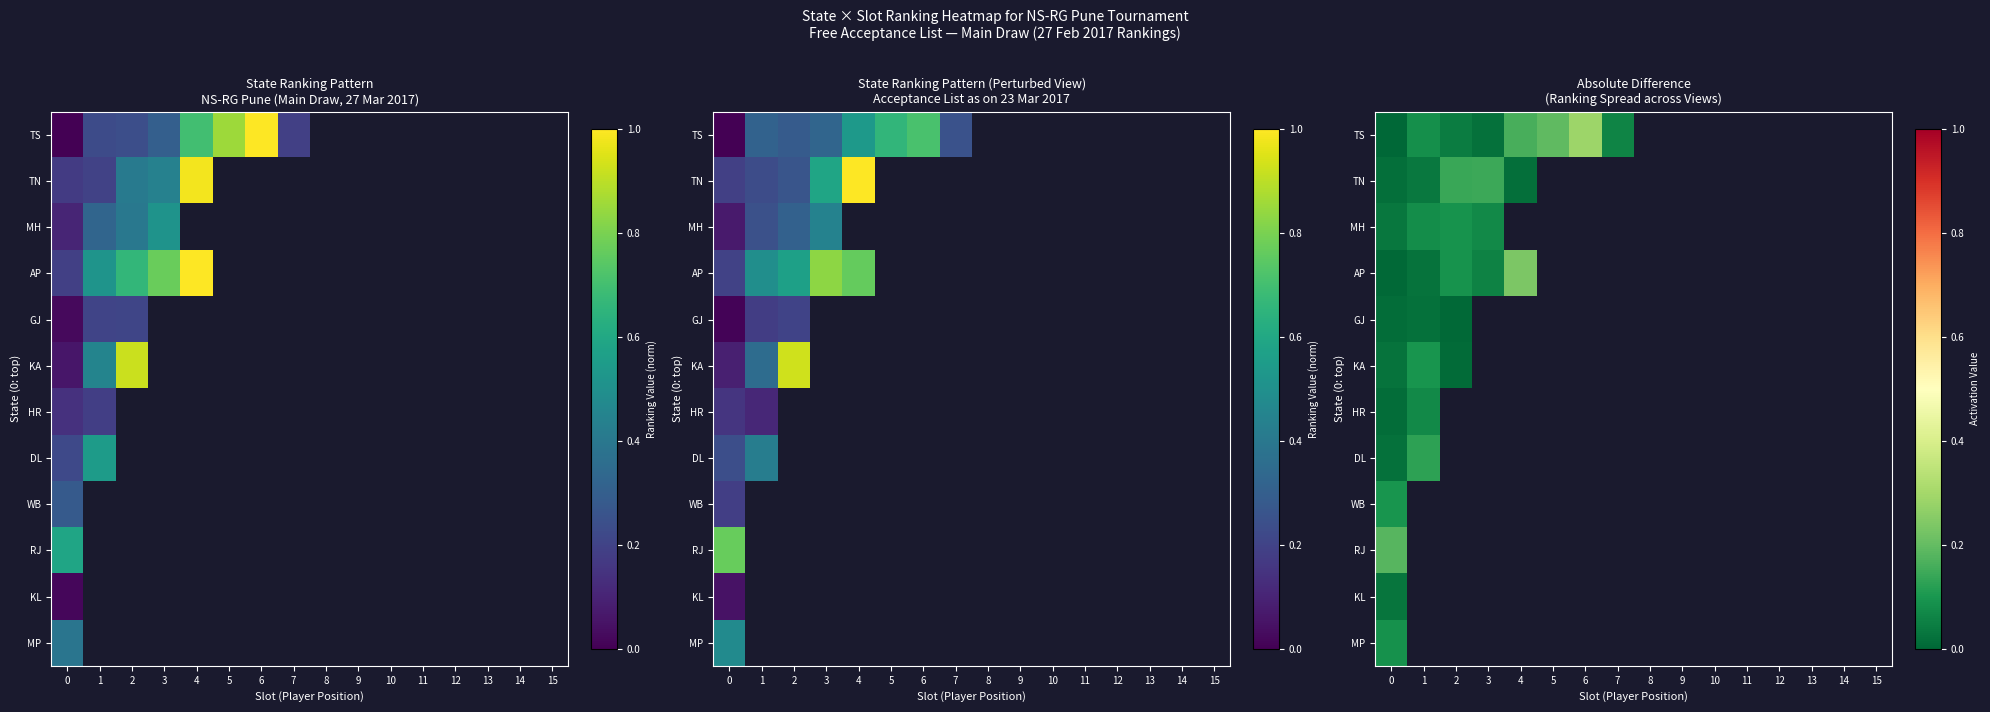

Rank the series by their average value, from lowest to highest.

TS, TN, MH, AP, GJ, KA, HR, DL, WB, RJ, KL, MP